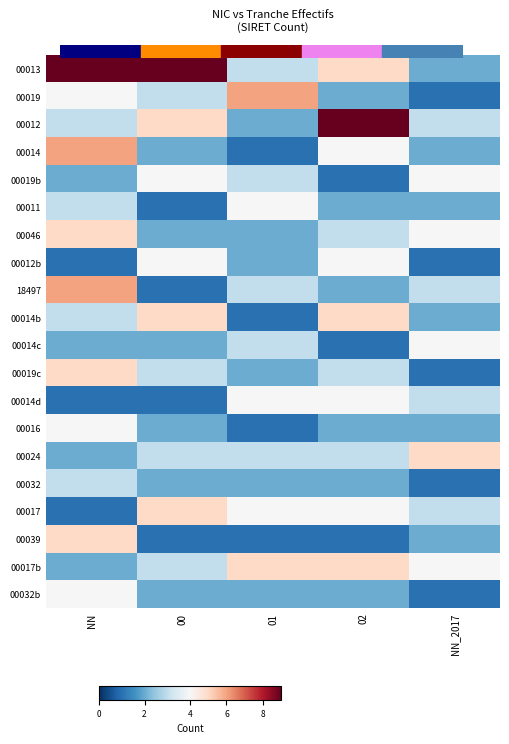

Reading left to right, transcribe all the data shown in this chart.

00013: NN=25	00=12	01=3	02=5	NN_2017=2
00019: NN=4	00=3	01=6	02=2	NN_2017=1
00012: NN=3	00=5	01=2	02=9	NN_2017=3
00014: NN=6	00=2	01=1	02=4	NN_2017=2
00019b: NN=2	00=4	01=3	02=1	NN_2017=4
00011: NN=3	00=1	01=4	02=2	NN_2017=2
00046: NN=5	00=2	01=2	02=3	NN_2017=4
00012b: NN=1	00=4	01=2	02=4	NN_2017=1
18497: NN=6	00=1	01=3	02=2	NN_2017=3
00014b: NN=3	00=5	01=1	02=5	NN_2017=2
00014c: NN=2	00=2	01=3	02=1	NN_2017=4
00019c: NN=5	00=3	01=2	02=3	NN_2017=1
00014d: NN=1	00=1	01=4	02=4	NN_2017=3
00016: NN=4	00=2	01=1	02=2	NN_2017=2
00024: NN=2	00=3	01=3	02=3	NN_2017=5
00032: NN=3	00=2	01=2	02=2	NN_2017=1
00017: NN=1	00=5	01=4	02=4	NN_2017=3
00039: NN=5	00=1	01=1	02=1	NN_2017=2
00017b: NN=2	00=3	01=5	02=5	NN_2017=4
00032b: NN=4	00=2	01=2	02=2	NN_2017=1